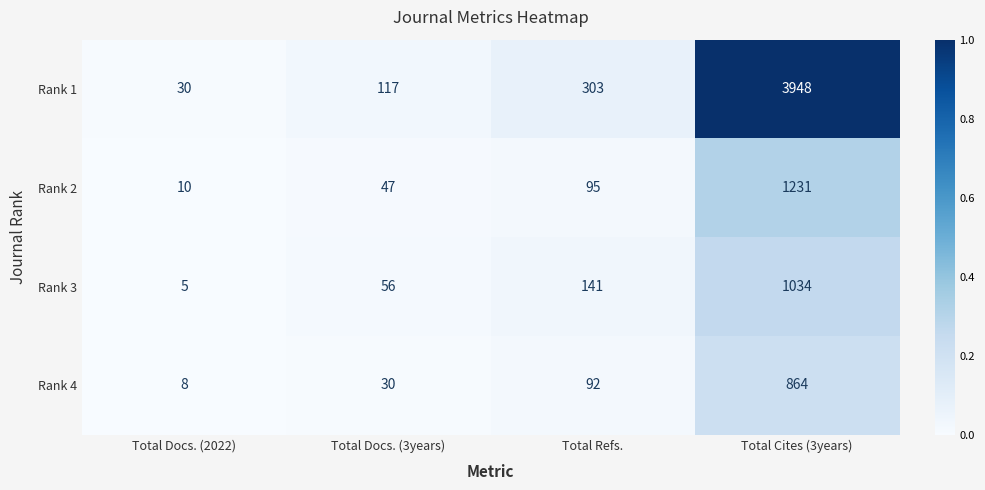

The Rank 2 series shows 5 at Total Docs. (2022). True or false?

False